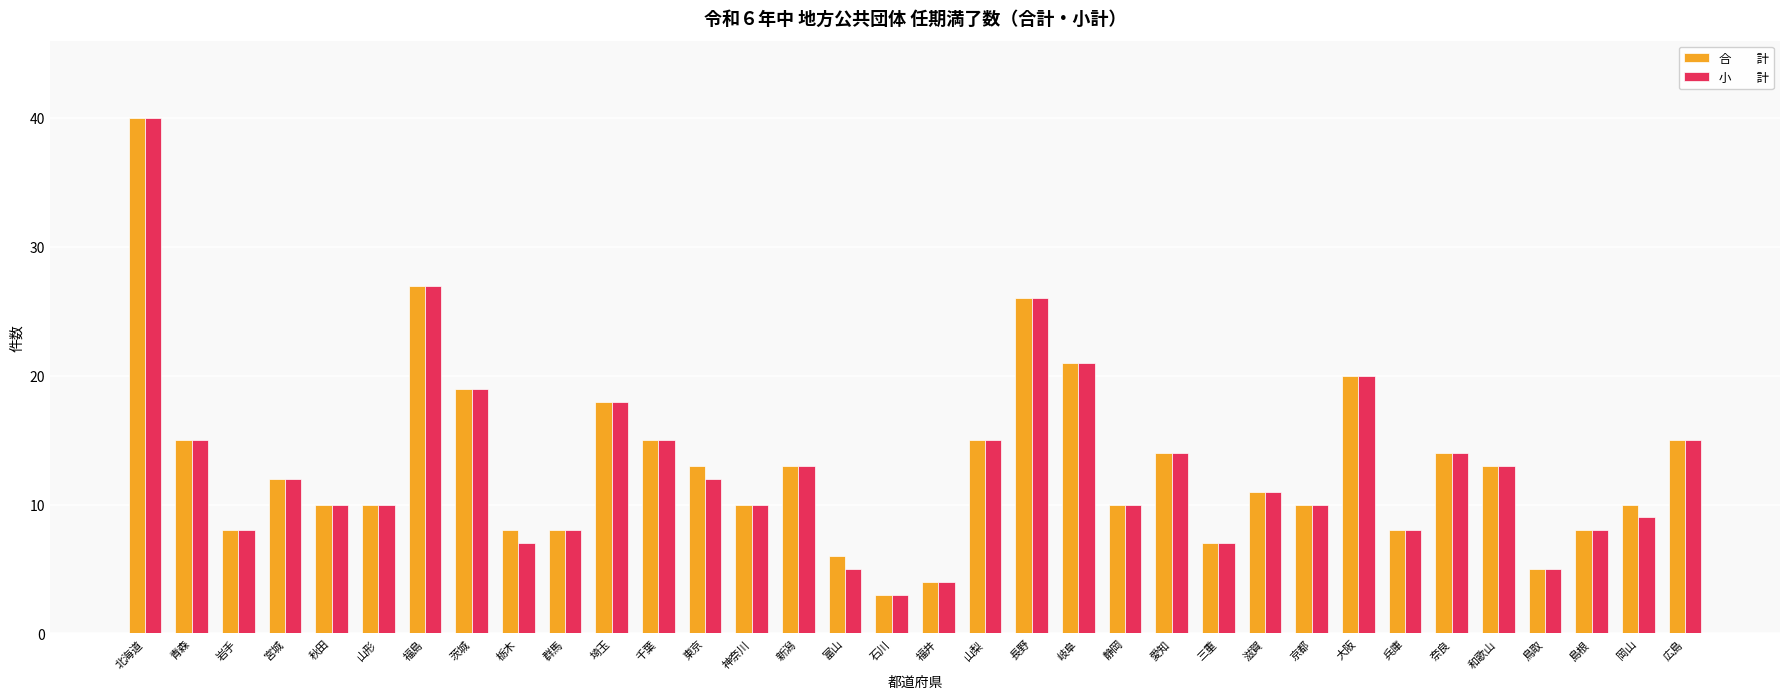

At which category is the sum across all series the highest?

北海道